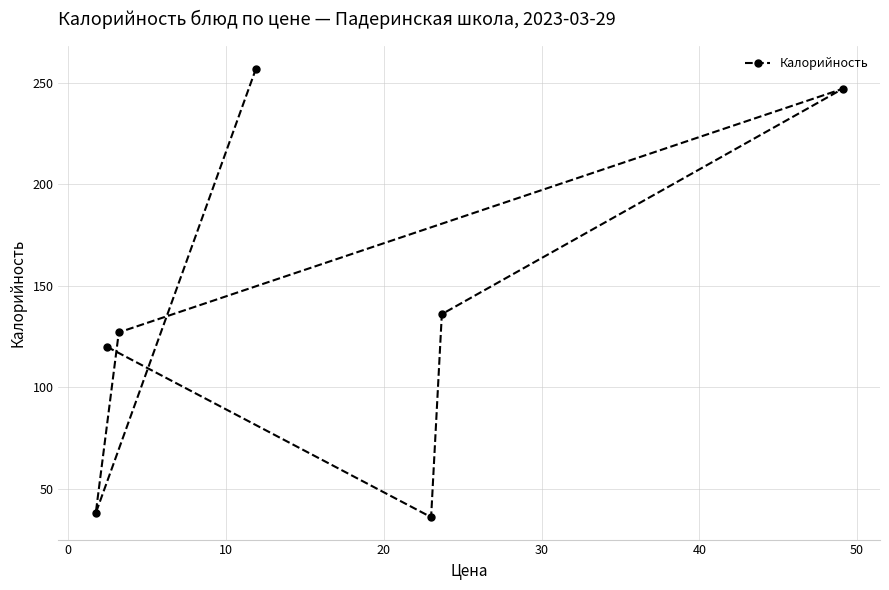

What is the value of the 7th point from the left?

247